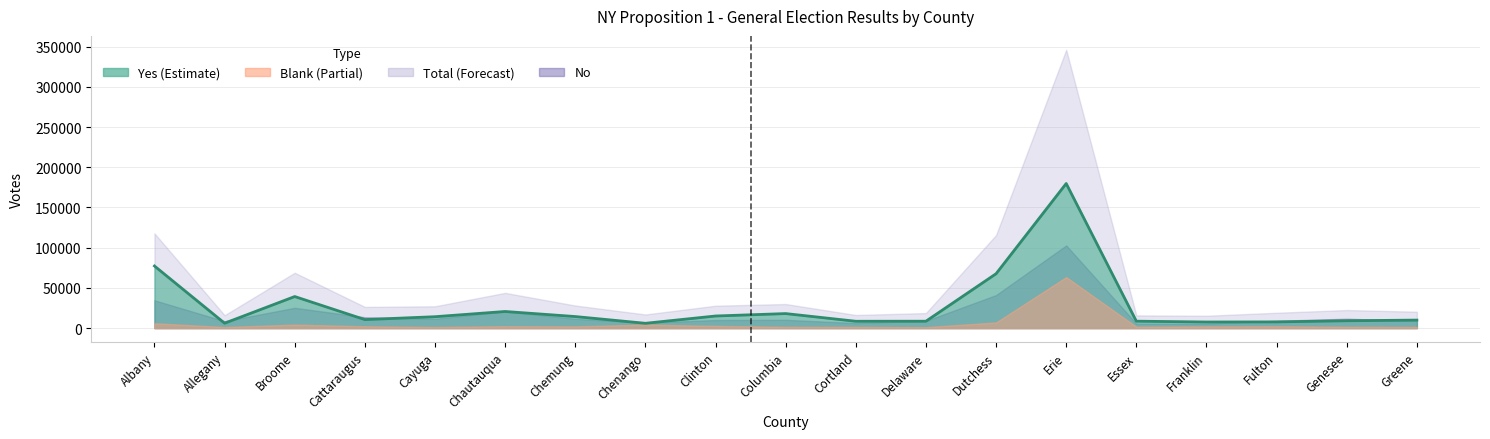

What are all the series names shown in the legend?

Yes, No, Blank, Total